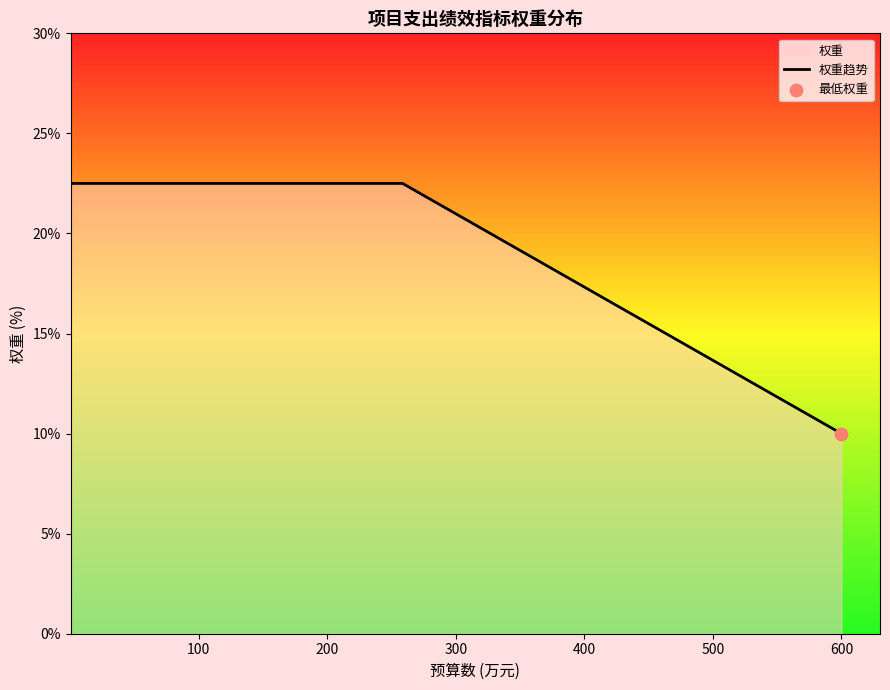

What is the difference between the maximum and minimum values?

12.5